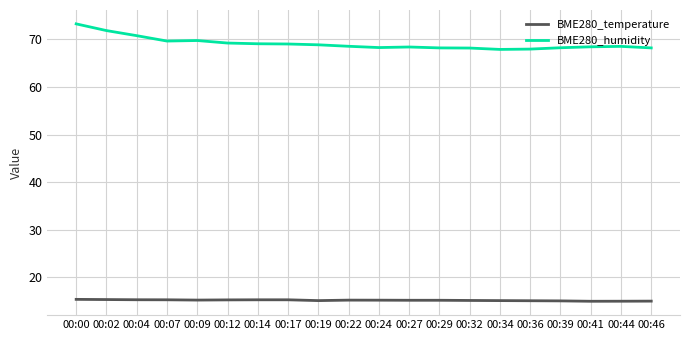

What is the smallest value displayed?

15.0